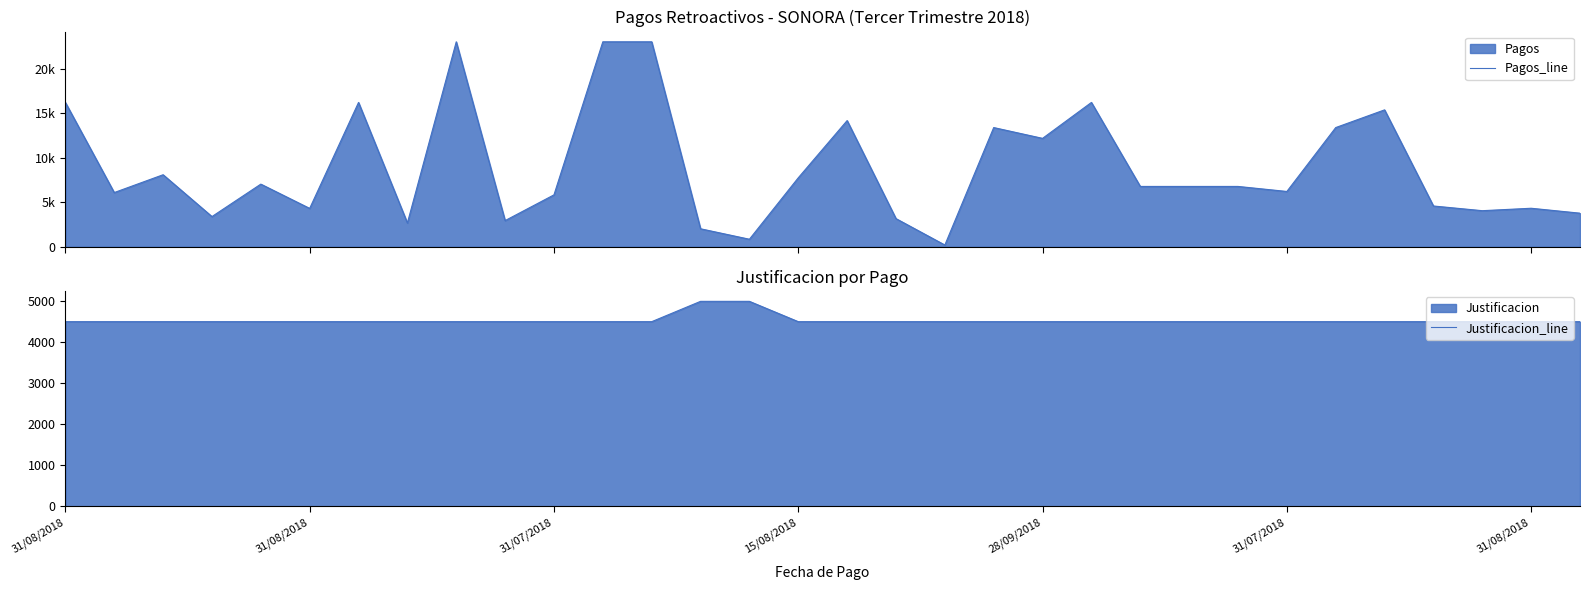

The Pagos_line series shows 16235.1 at 31/08/2018. True or false?

True